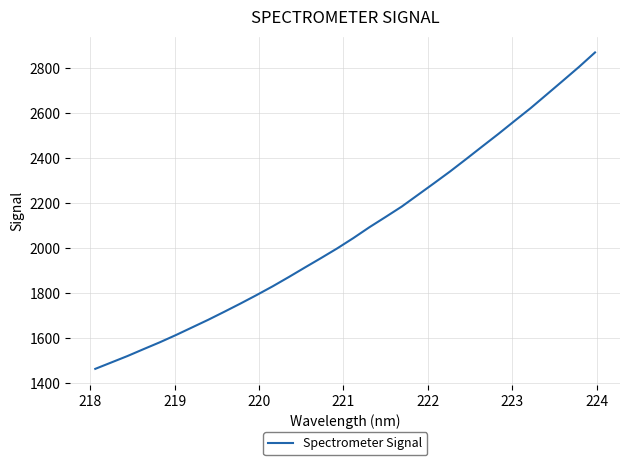

What is the difference between the maximum and minimum values?

1405.9